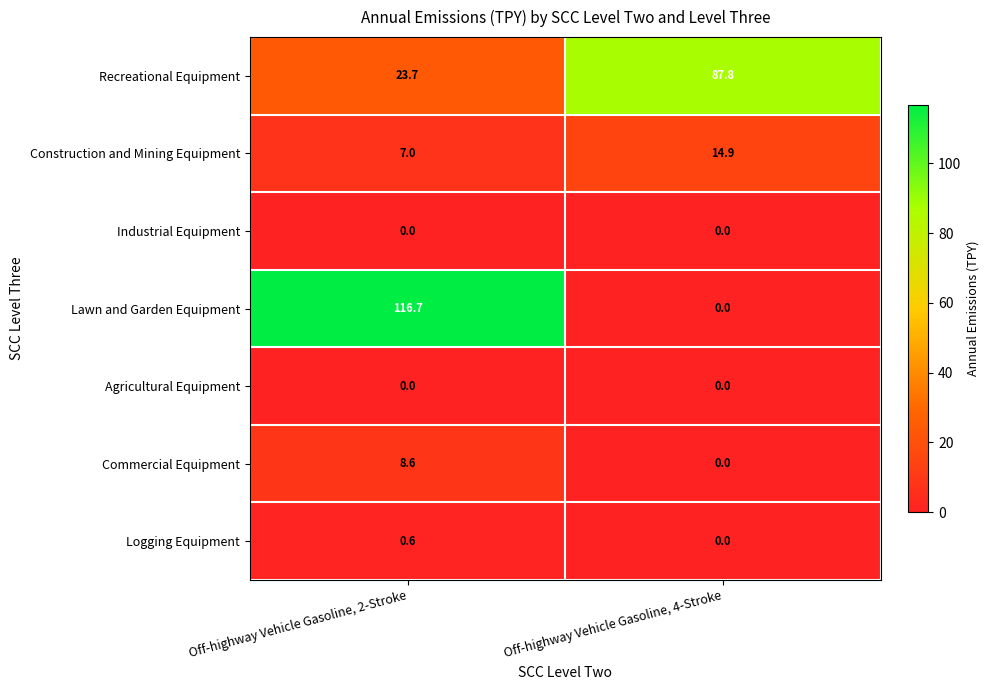

What is the sum of all Recreational Equipment values?

111.5